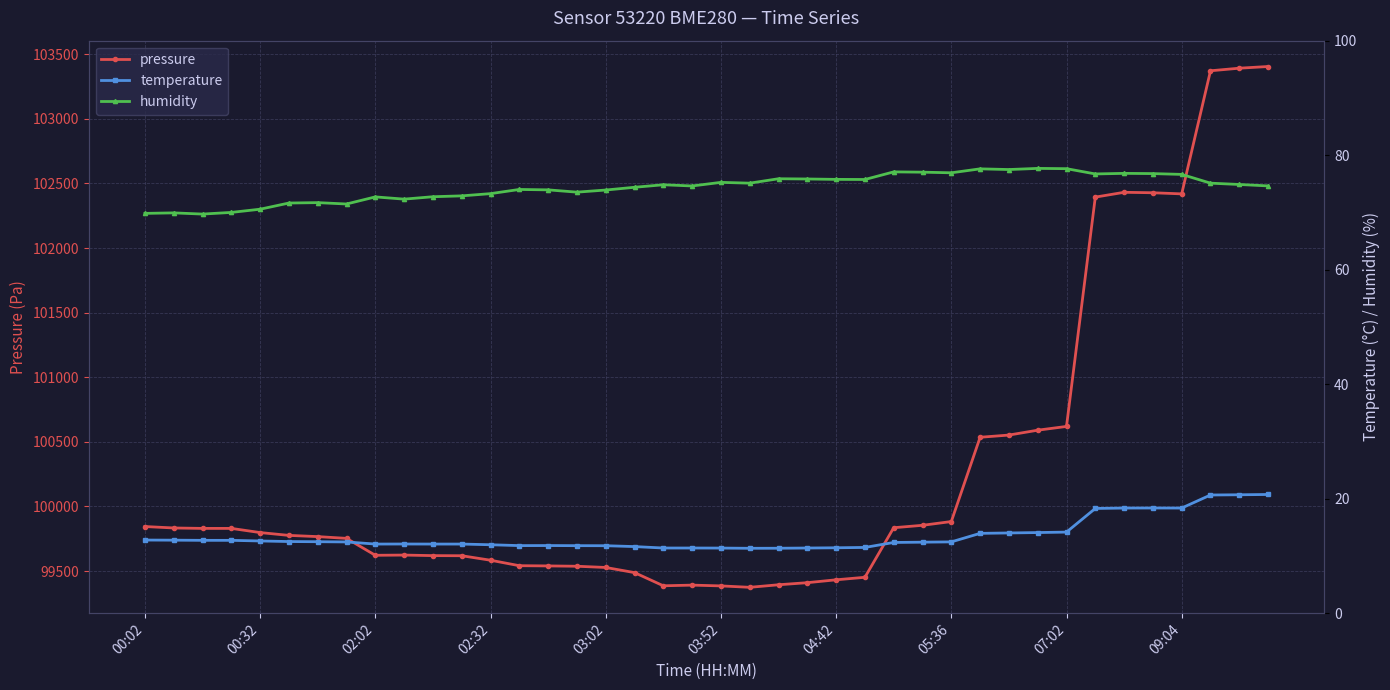

Is the value of pressure at 25 greater than the value of humidity at 10?

Yes